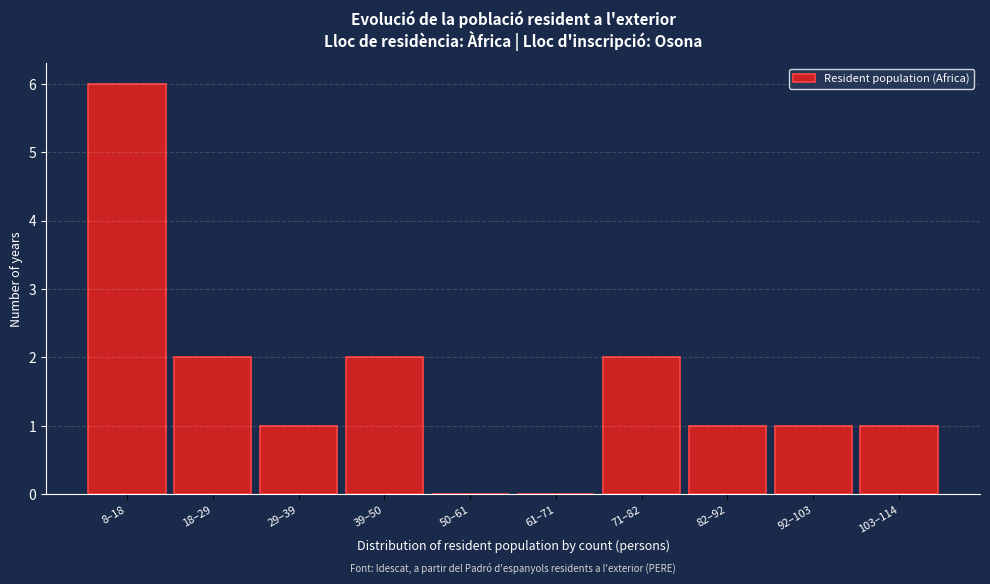

Reading right to left, list all the values displayed in this chart.

103–114=1	92–103=1	82–92=1	71–82=2	61–71=0	50–61=0	39–50=2	29–39=1	18–29=2	8–18=6